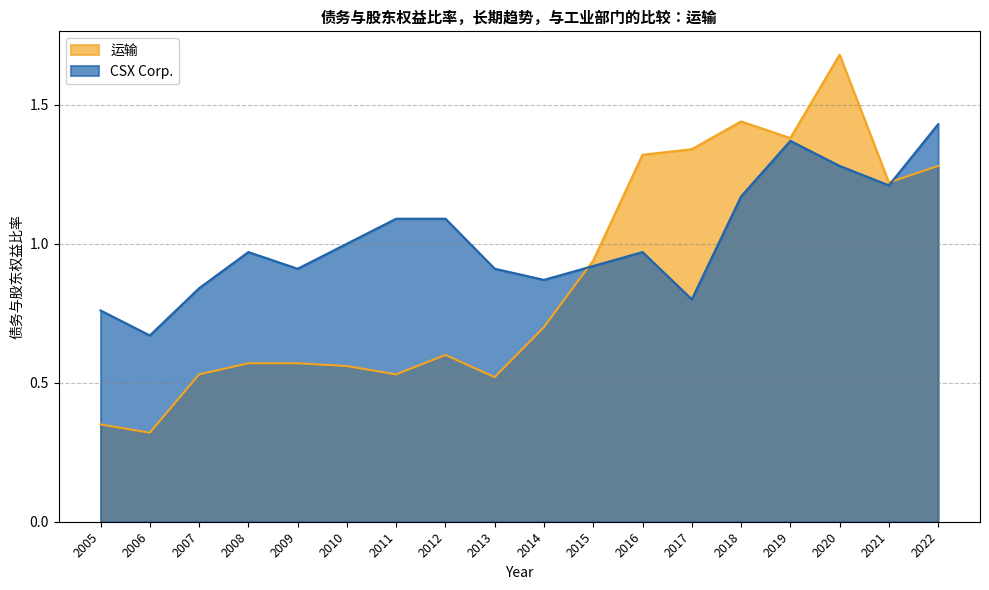

At which category does the chart reach its minimum across all series?

2006